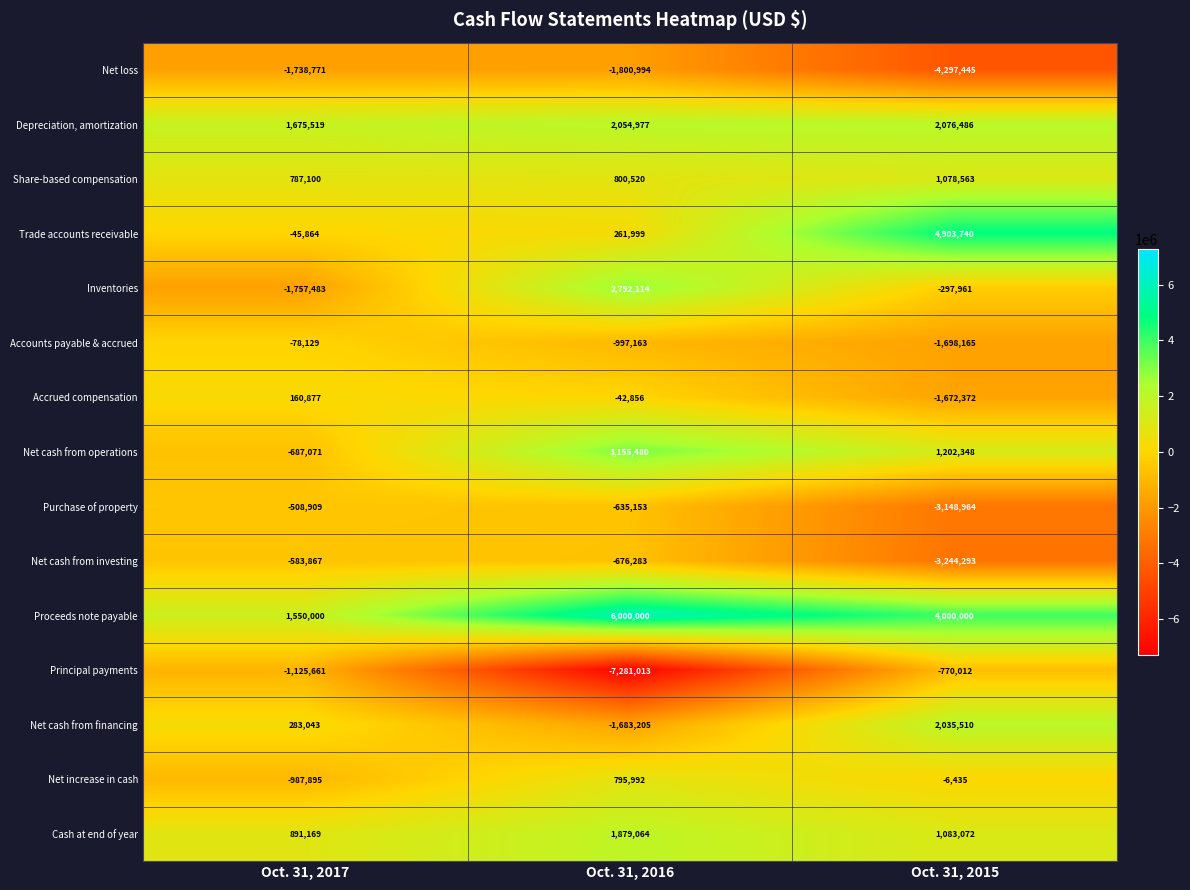

True or false: Accrued compensation has a value of 73494 at Oct. 31, 2017.

False